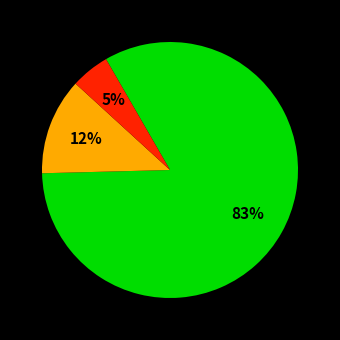

To the nearest percent, what is the average slice percentage?

33%